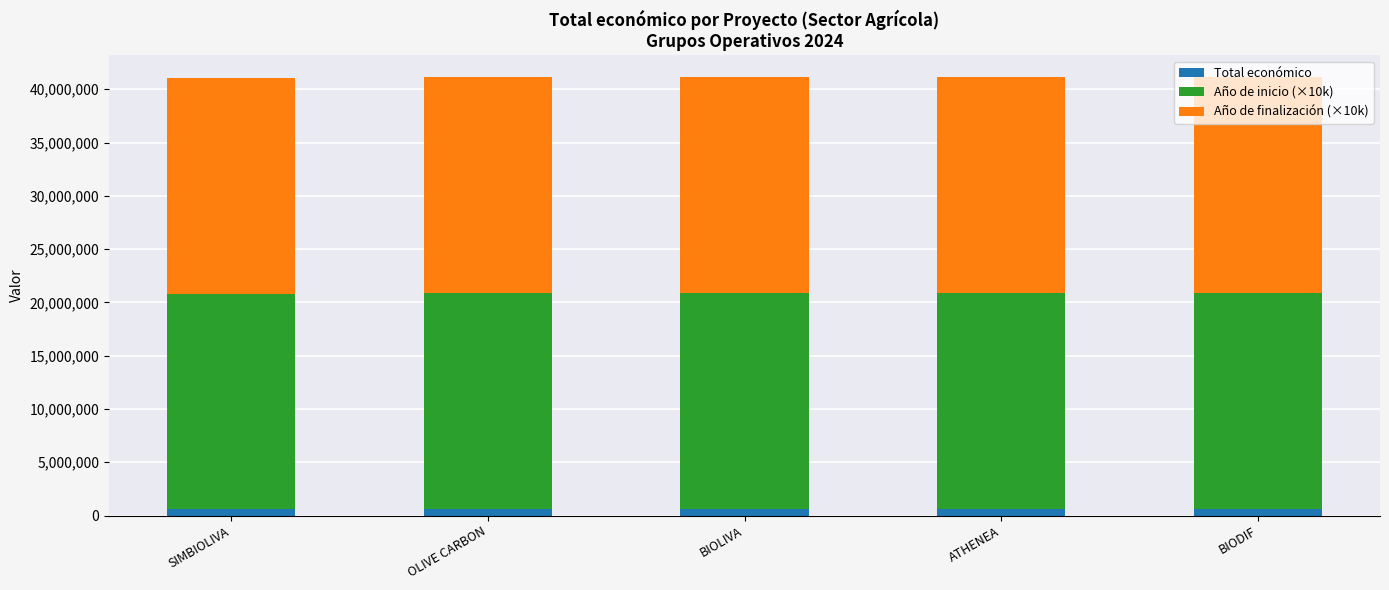

Is it true that Total económico equals 599992 at OLIVE CARBON?

True